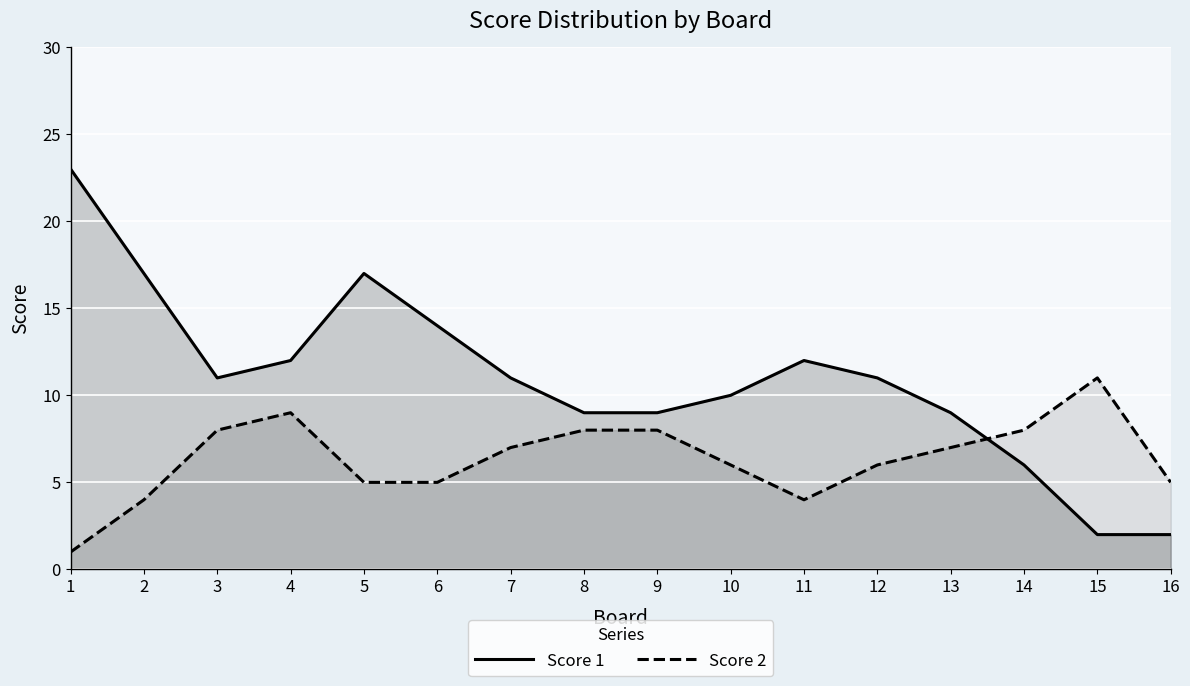

What is the value of the Score 1 point at the 9th from the left?

9